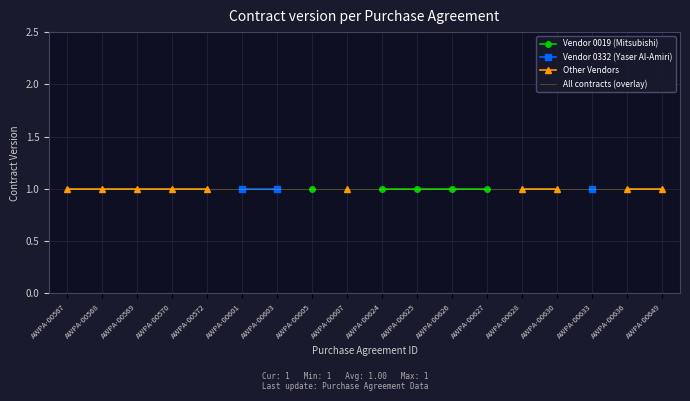

Is this an area chart (filled region under the line)?

No